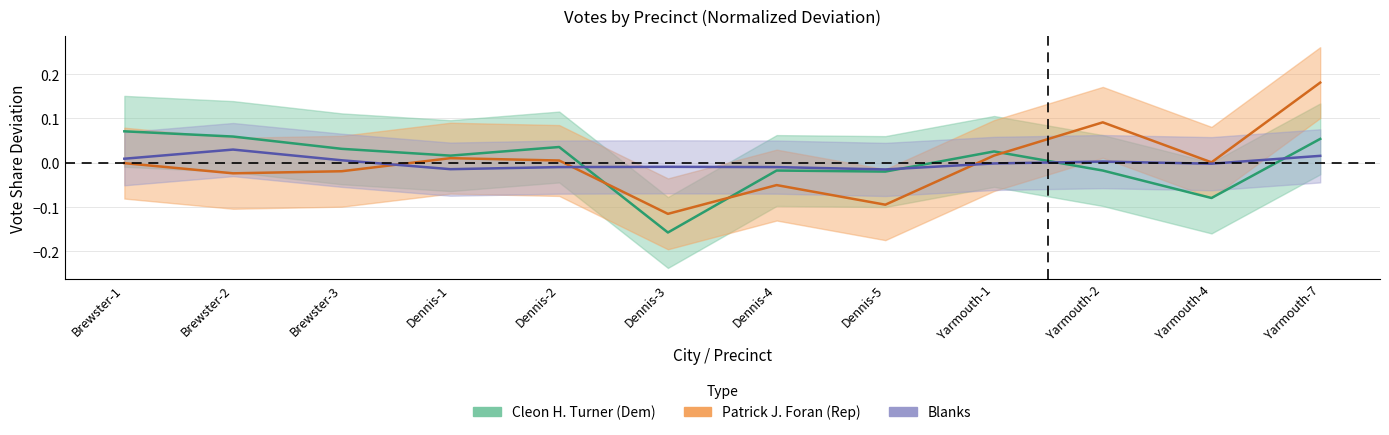

True or false: Blanks and Cleon H. Turner cross at least once.

True